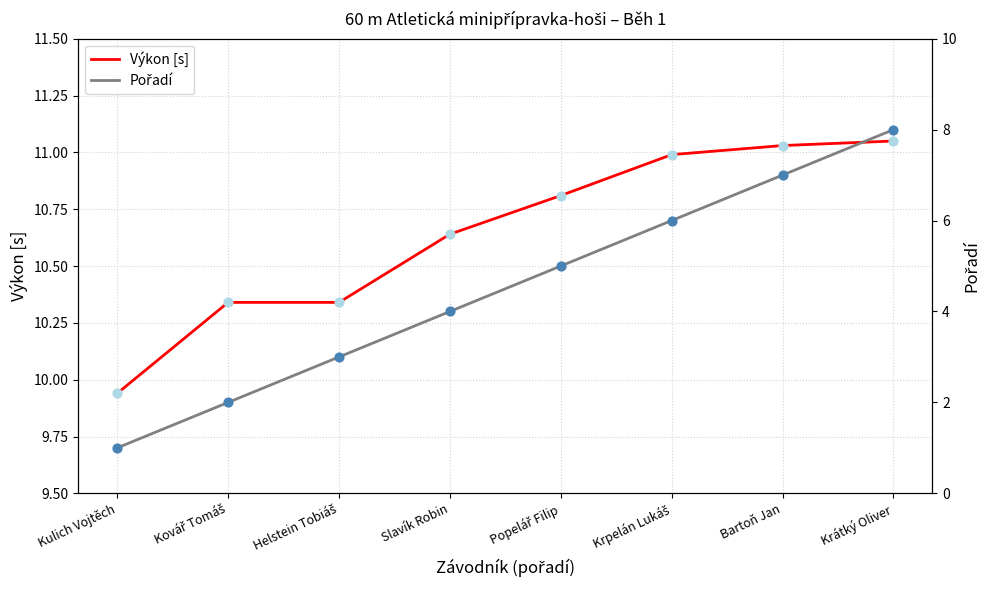

At how many categories does at least one series exceed 3?

8